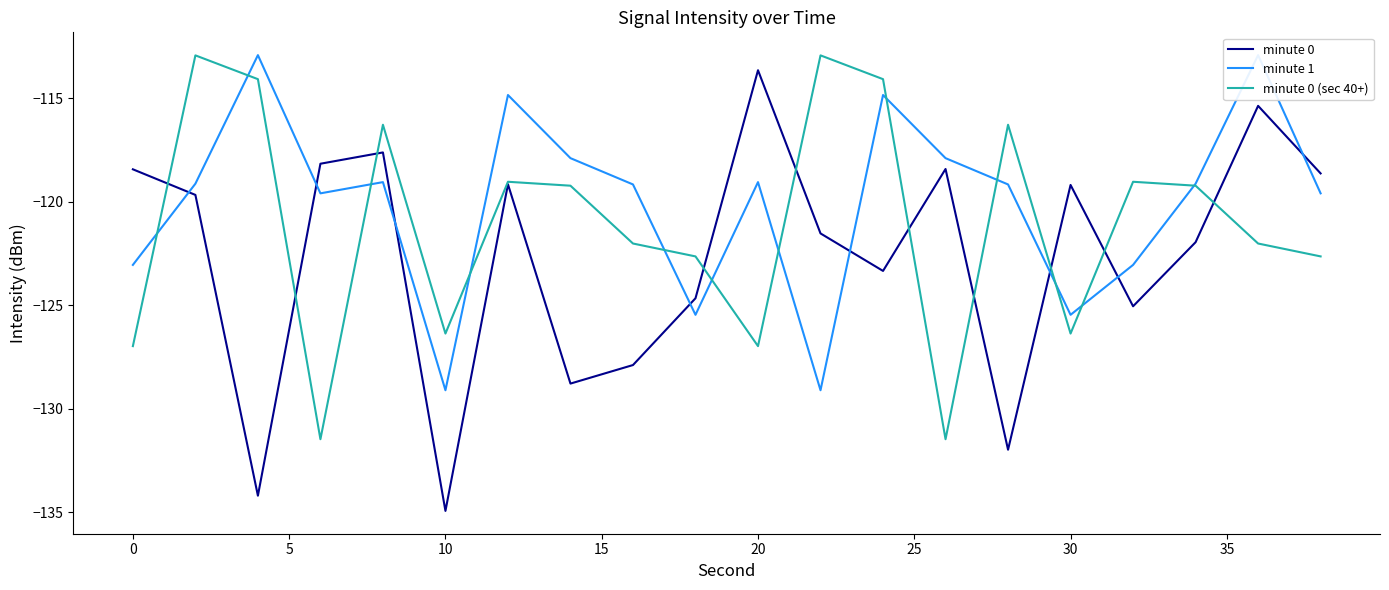

What is the minimum value for minute 0?

-134.9